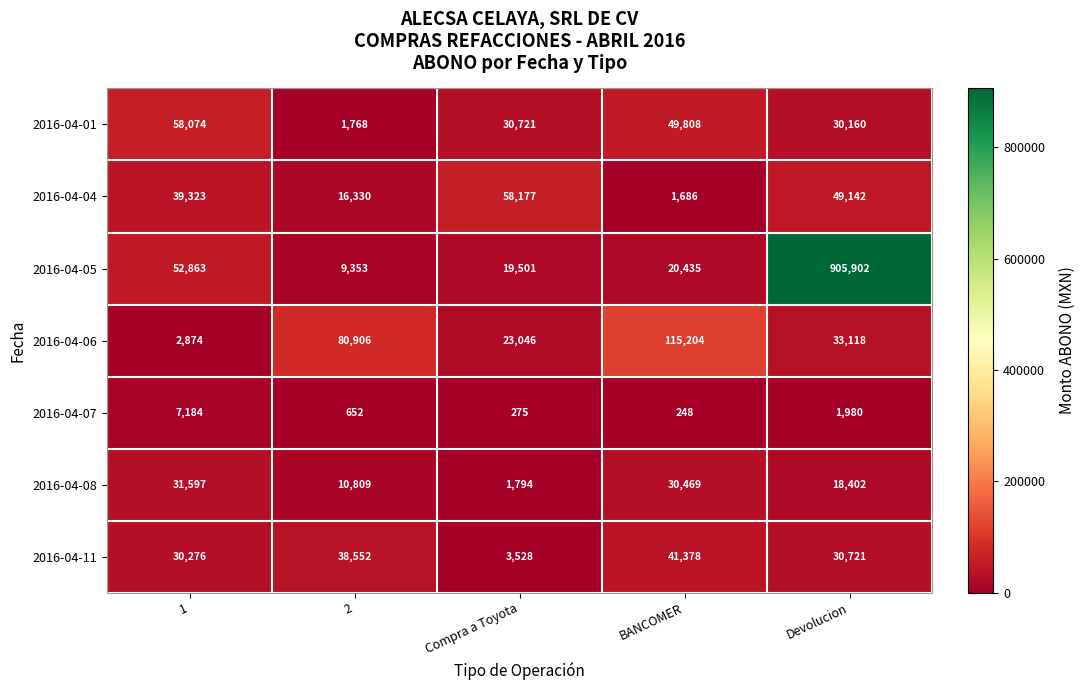

Which label corresponds to the largest value in the chart?

Devolucion